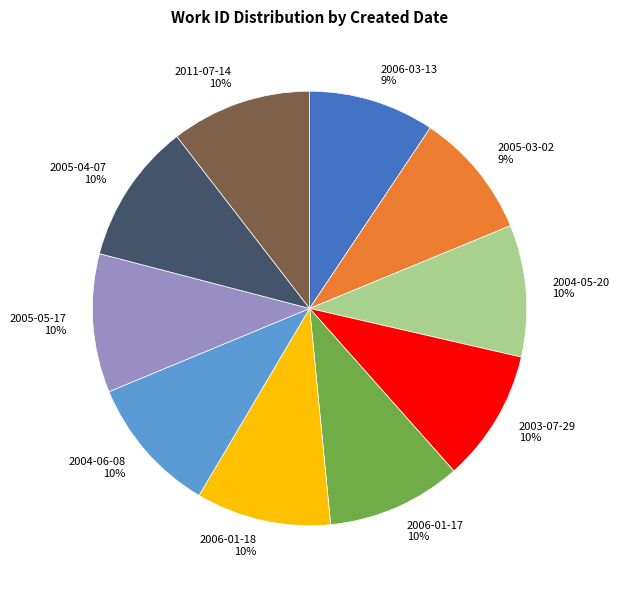

Does 2004-06-08 represent more than half of the total?

No